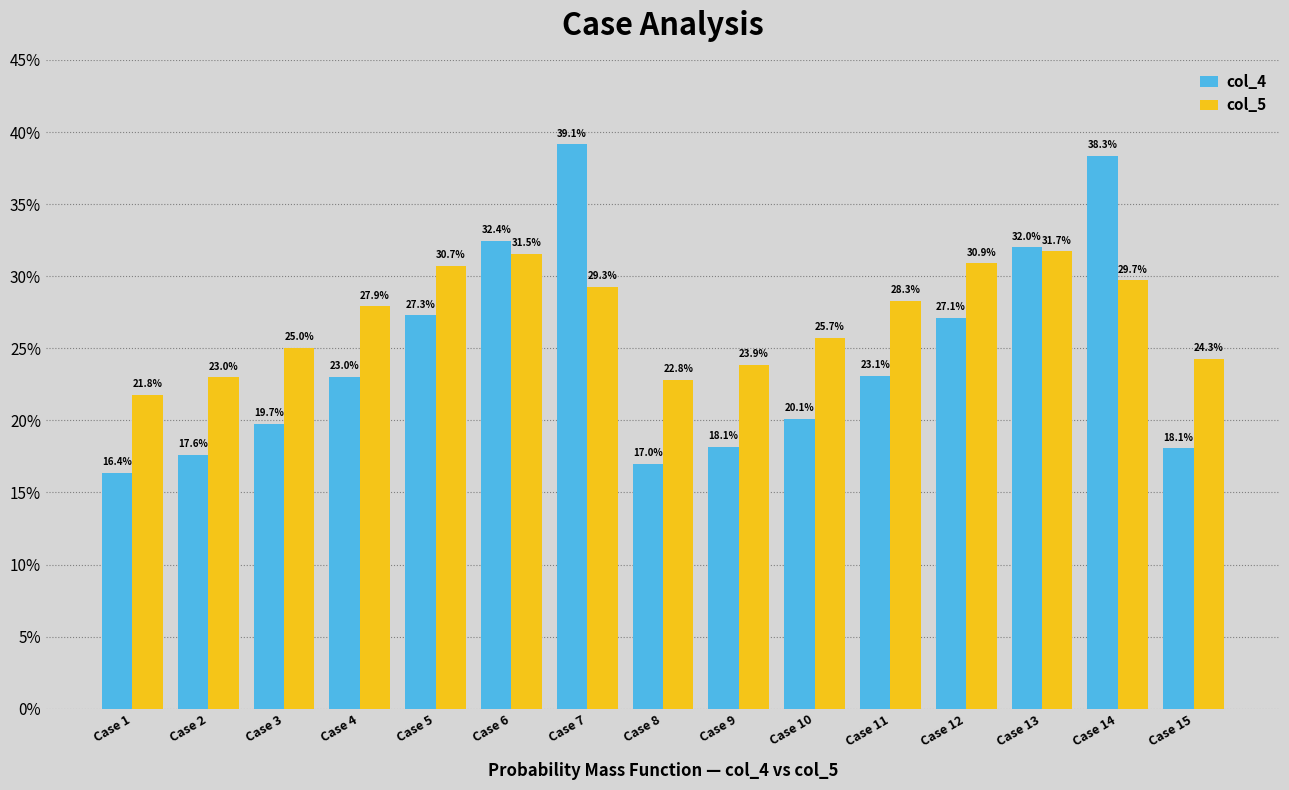

List the labels in order of col_5 value, smallest first.

Case 1, Case 8, Case 2, Case 9, Case 15, Case 3, Case 10, Case 4, Case 11, Case 7, Case 14, Case 5, Case 12, Case 6, Case 13